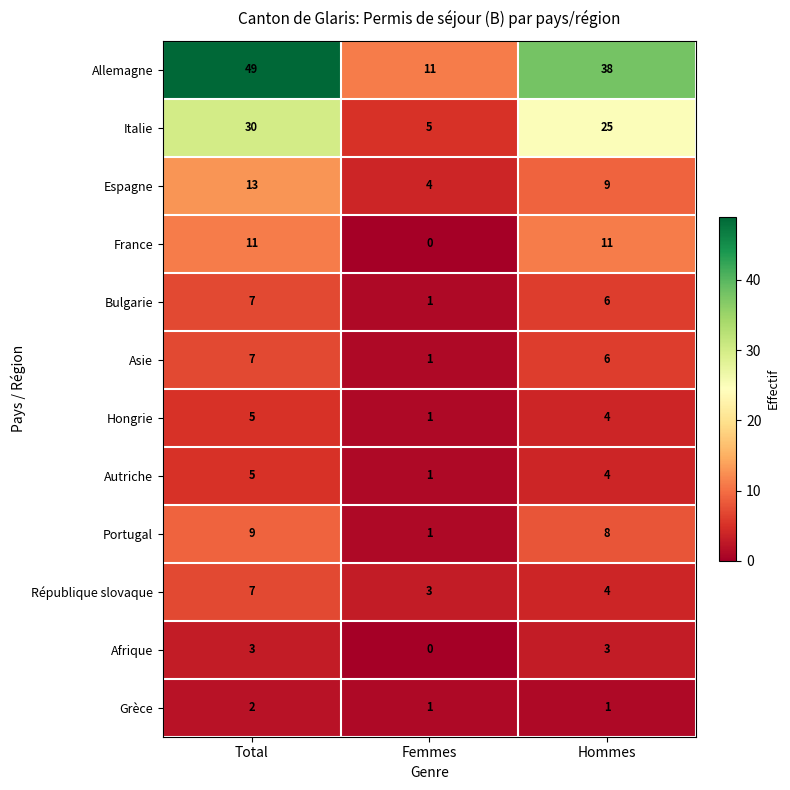

At how many categories does at least one series exceed 35?

2